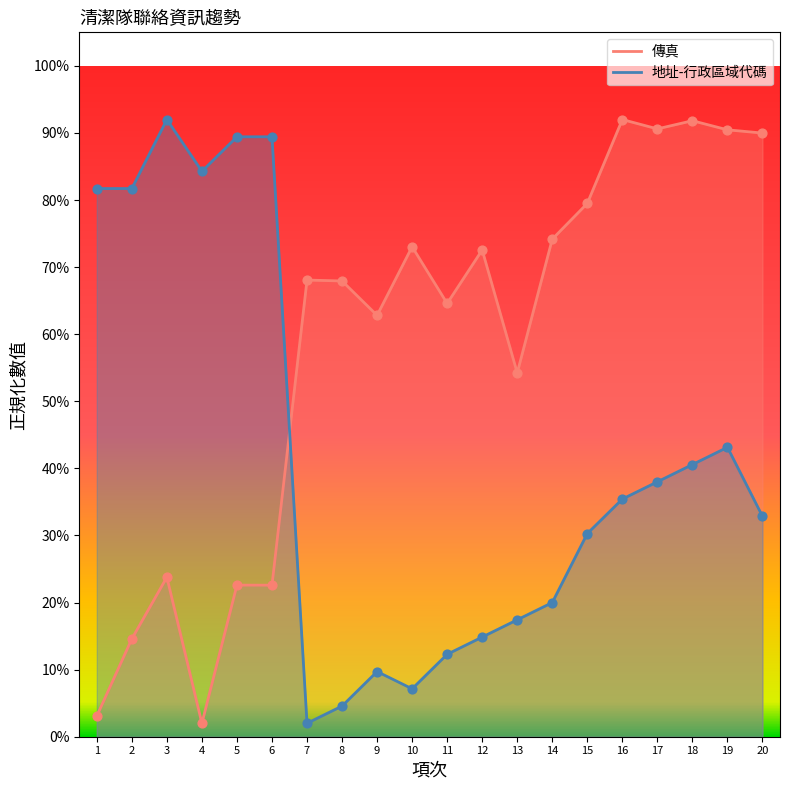

Which series has the largest total across all categories?

傳真